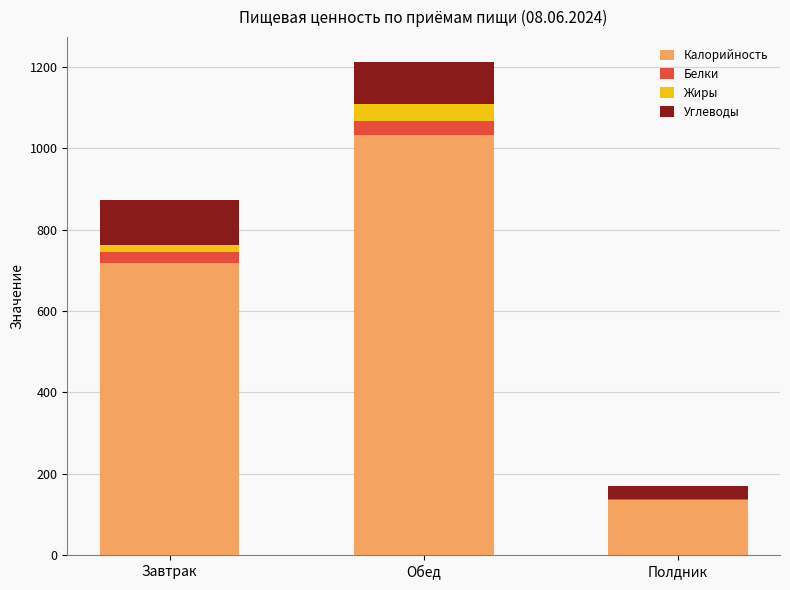

How many series are shown in this chart?

4